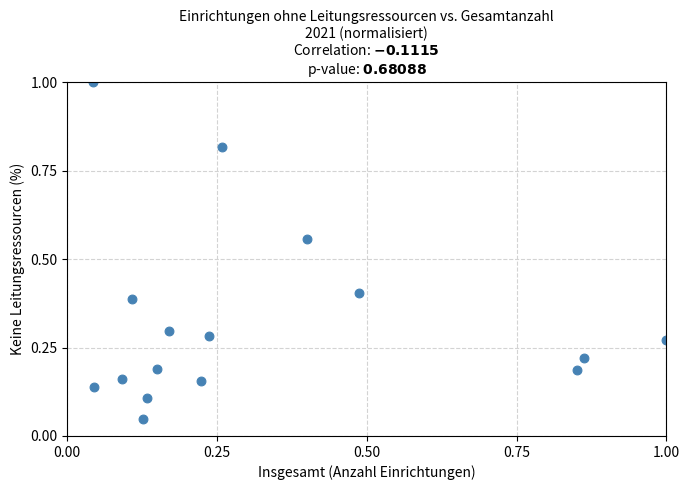

What is the range of X values (max minus min)?

1.0